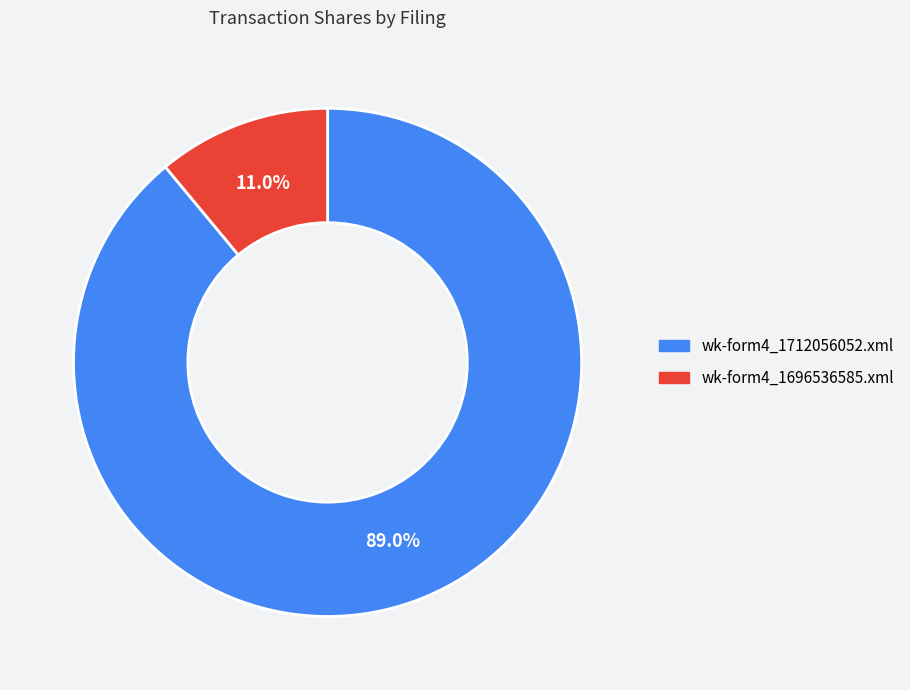

Does wk-form4_1696536585.xml account for over 50% of the chart?

No